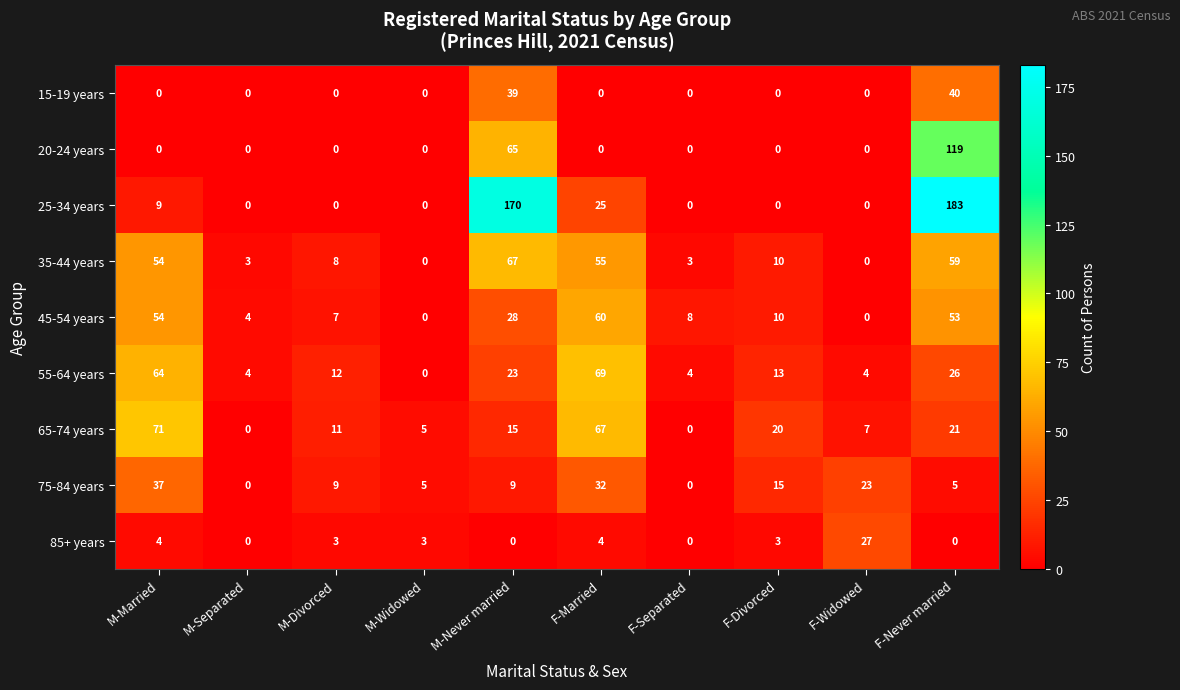

True or false: 35-44 years has a value of 55 at F-Married.

True